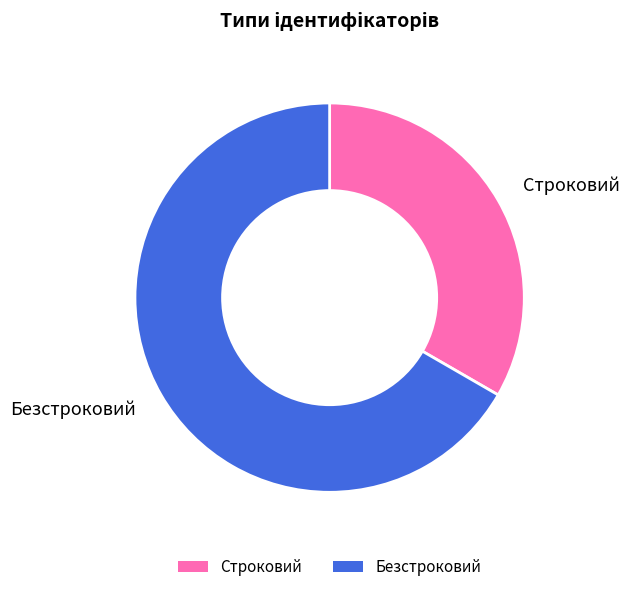

Which slice is the smallest?

Строковий